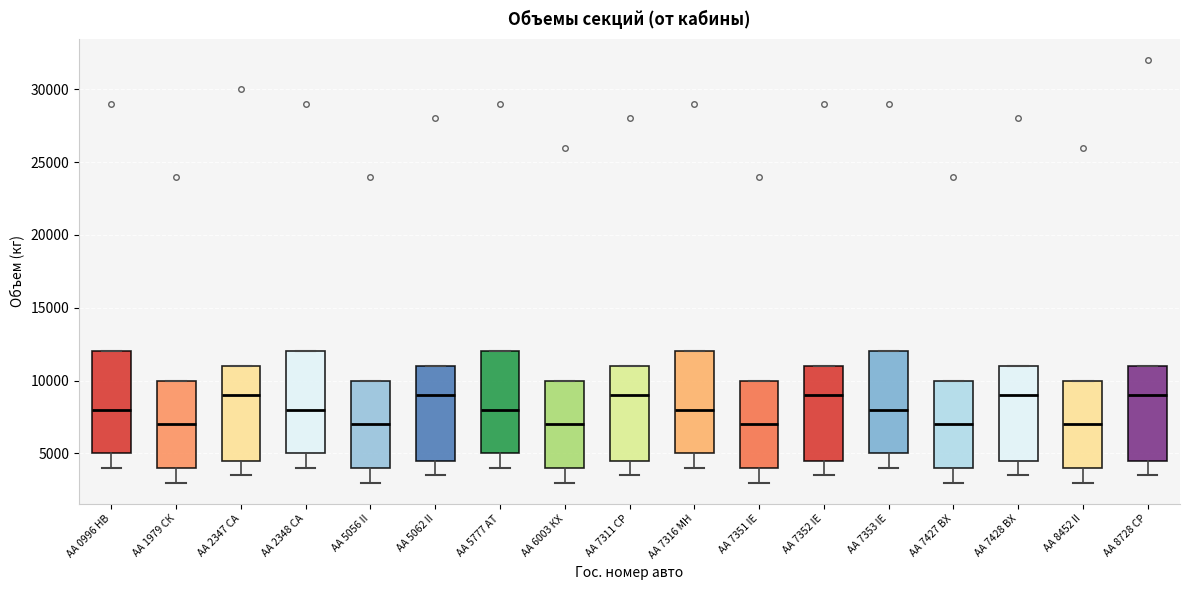

Reading left to right, transcribe this box plot: for each box, give where its median line is, the range the box spans, and where its two whiskers end, as read against the y-axis. The values are not printed on the chart, so give them approximately, as read against the axis.

АА 0996 НВ: median 8000, box 5000 to 12000, whiskers 4000 to 12000
АА 1979 СК: median 7000, box 4000 to 10000, whiskers 3000 to 10000
АА 2347 СА: median 9000, box 4500 to 11000, whiskers 3500 to 11000
АА 2348 СА: median 8000, box 5000 to 12000, whiskers 4000 to 12000
АА 5056 II: median 7000, box 4000 to 10000, whiskers 3000 to 10000
АА 5062 II: median 9000, box 4500 to 11000, whiskers 3500 to 11000
АА 5777 АТ: median 8000, box 5000 to 12000, whiskers 4000 to 12000
АА 6003 КХ: median 7000, box 4000 to 10000, whiskers 3000 to 10000
АА 7311 CР: median 9000, box 4500 to 11000, whiskers 3500 to 11000
АА 7316 МН: median 8000, box 5000 to 12000, whiskers 4000 to 12000
АА 7351 IE: median 7000, box 4000 to 10000, whiskers 3000 to 10000
АА 7352 IЕ: median 9000, box 4500 to 11000, whiskers 3500 to 11000
АА 7353 IЕ: median 8000, box 5000 to 12000, whiskers 4000 to 12000
АА 7427 ВХ: median 7000, box 4000 to 10000, whiskers 3000 to 10000
АА 7428 ВХ: median 9000, box 4500 to 11000, whiskers 3500 to 11000
АА 8452 II: median 7000, box 4000 to 10000, whiskers 3000 to 10000
АА 8728 СР: median 9000, box 4500 to 11000, whiskers 3500 to 11000